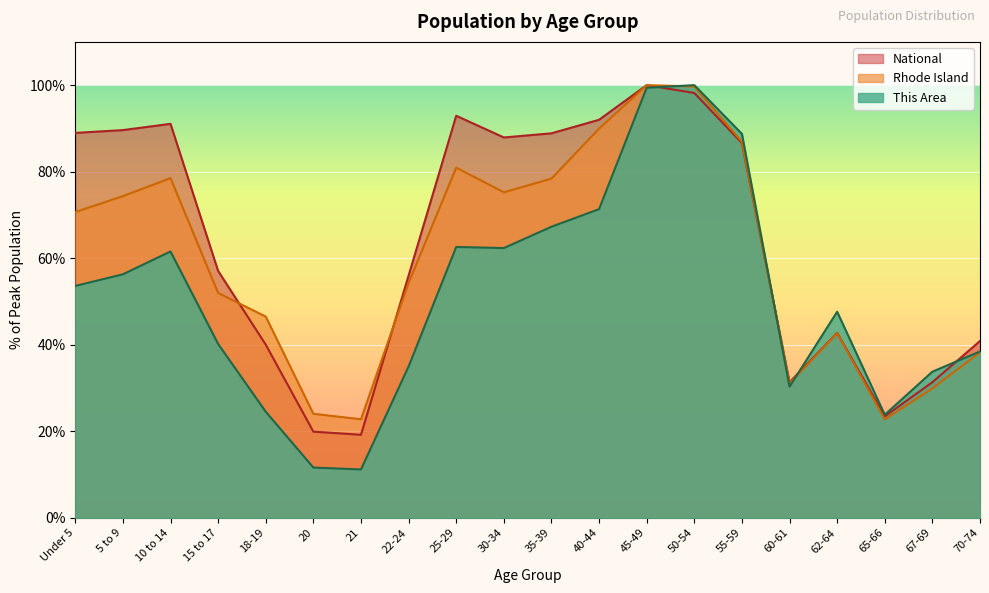

How many interior local peaks does the This Area series have?

4